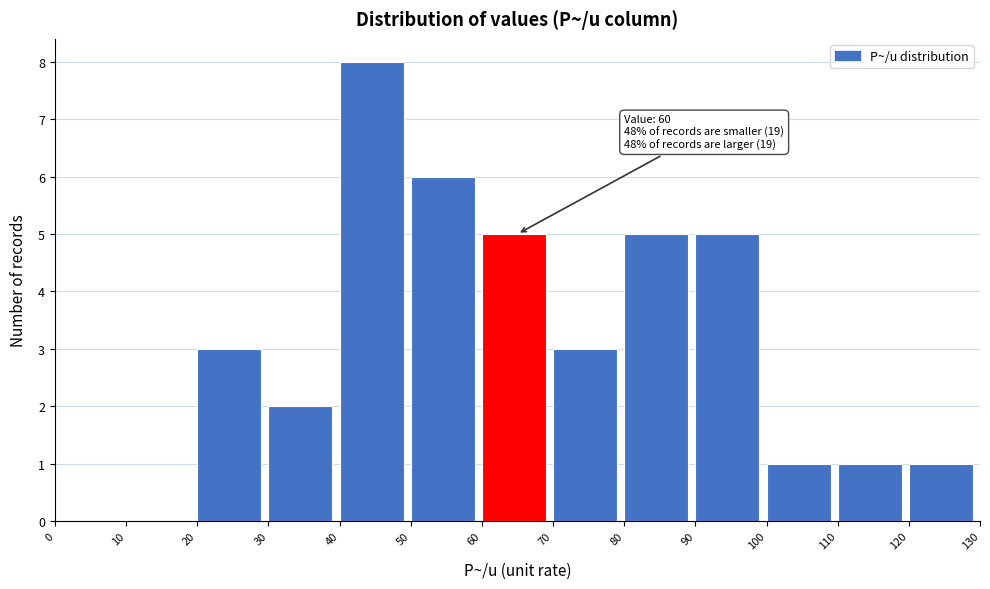

Which range on the x-axis has the tallest bar?

40 to 50